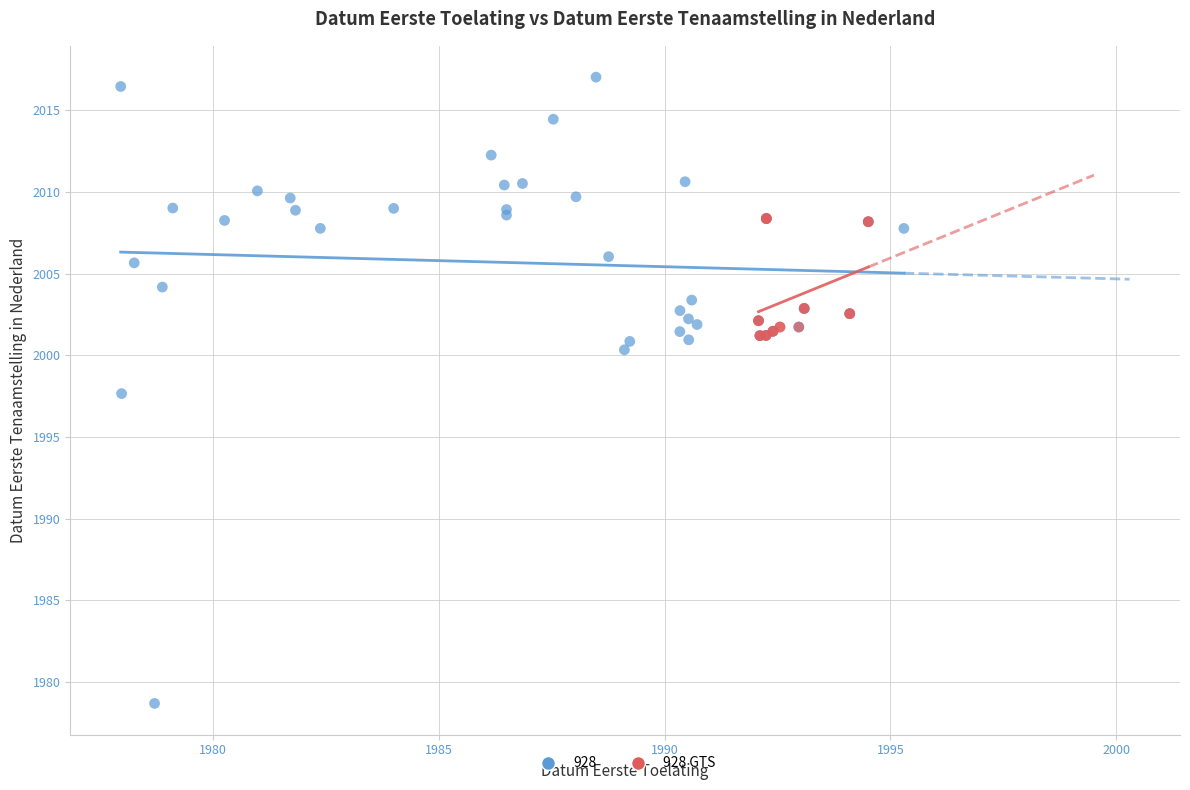

Which series reaches the maximum Y coordinate?

928